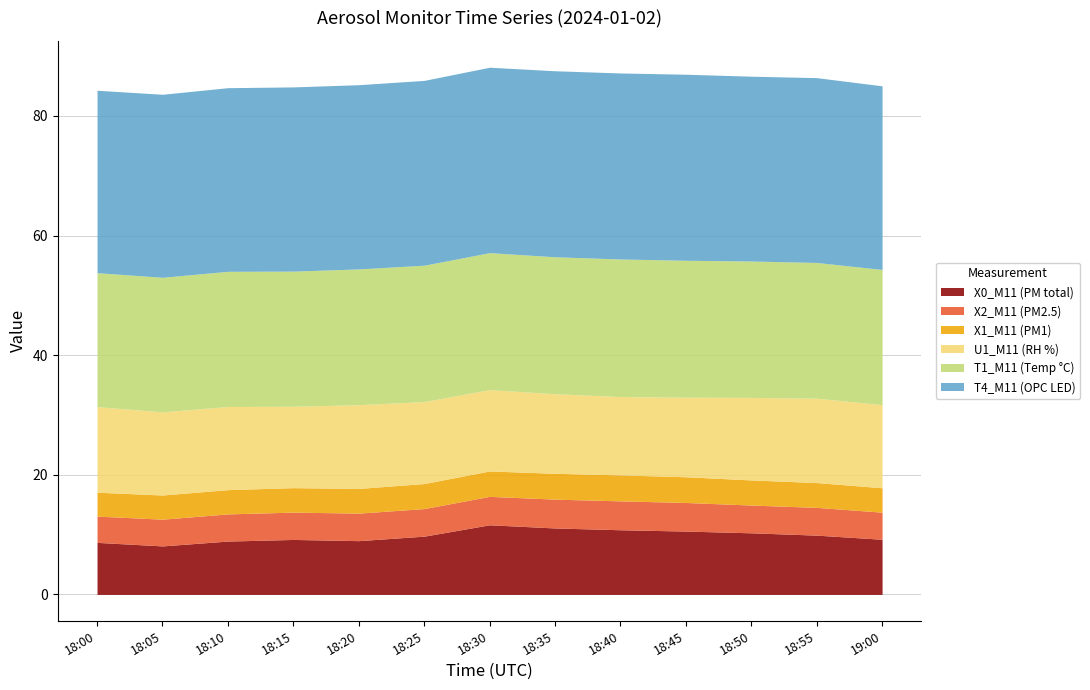

What is the greatest value displayed?

31.1